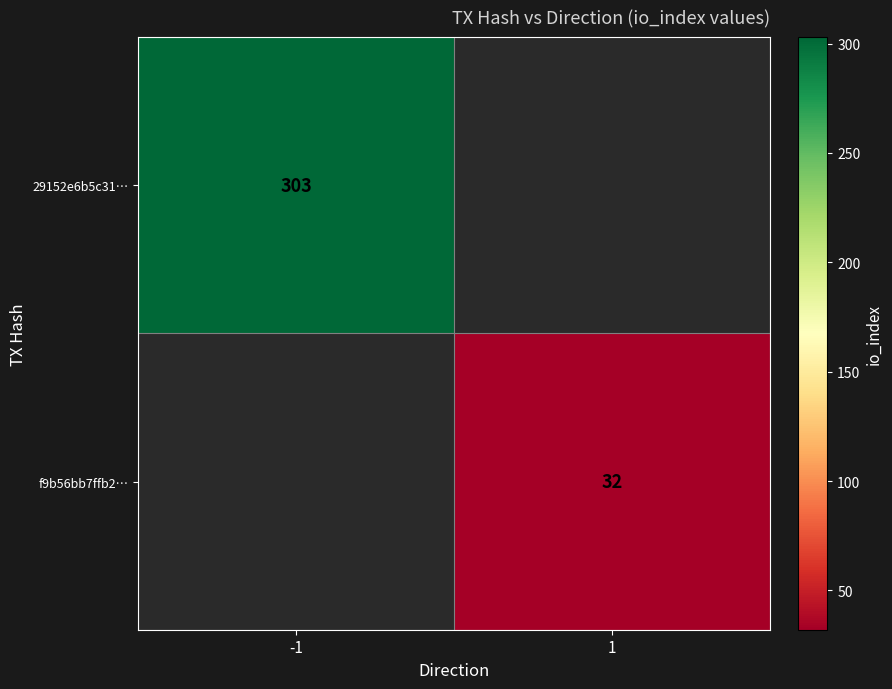

True or false: f9b56bb7ffb2… has a value of 13 at 1.

False